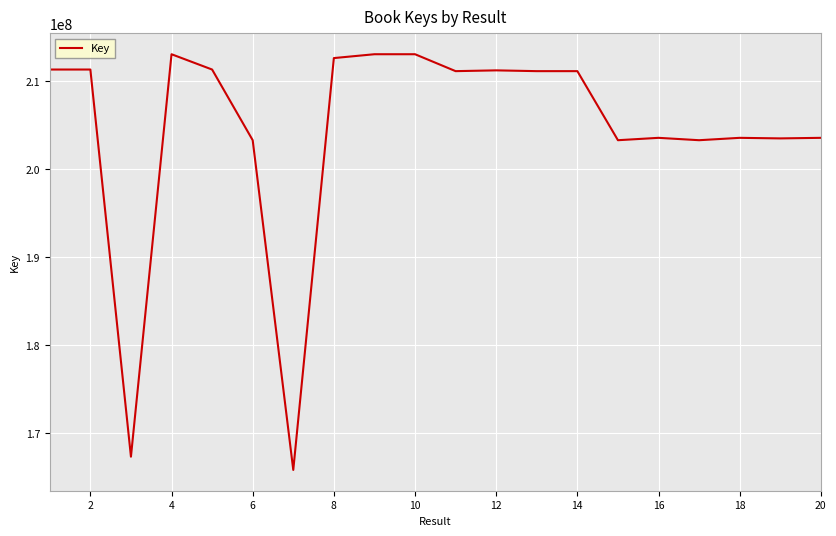

What is the smallest value displayed?

165807735